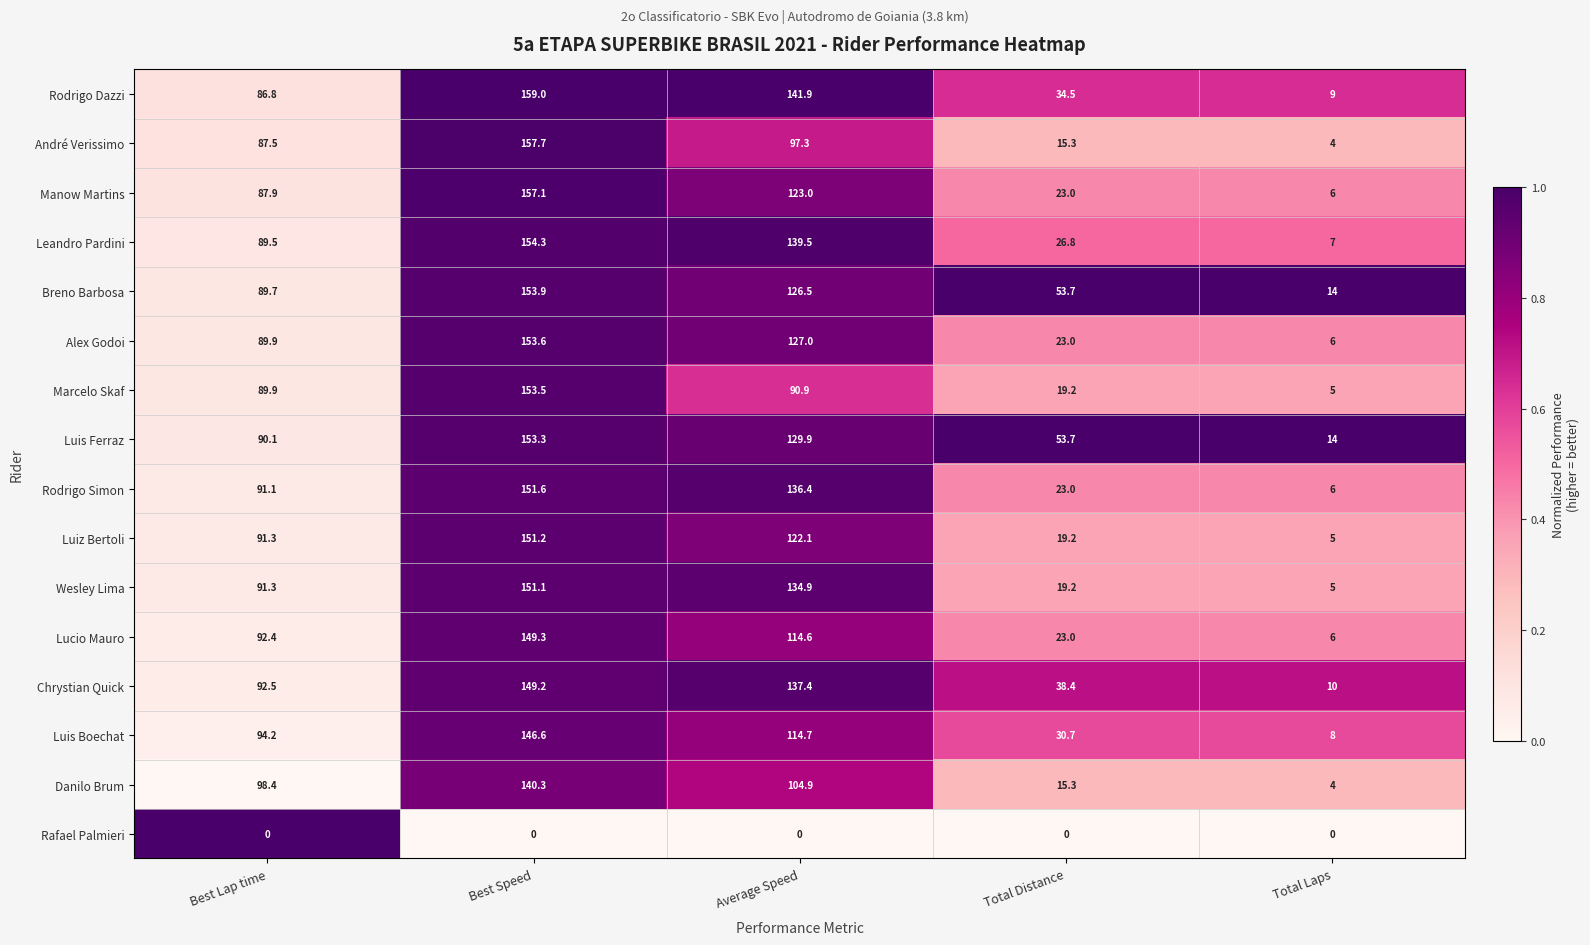

Which series has the largest total across all categories?

Luis Ferraz